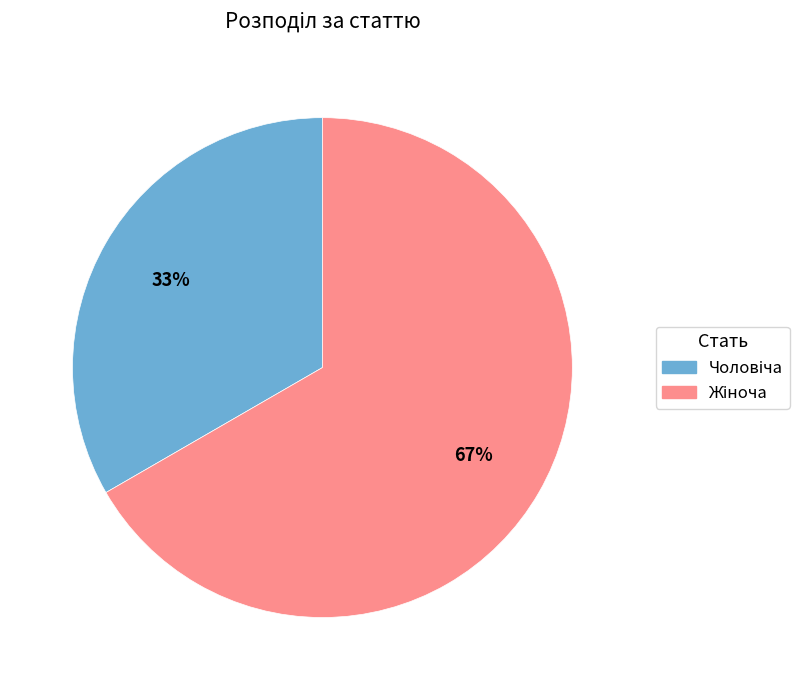

Does any single category account for the majority?

Yes